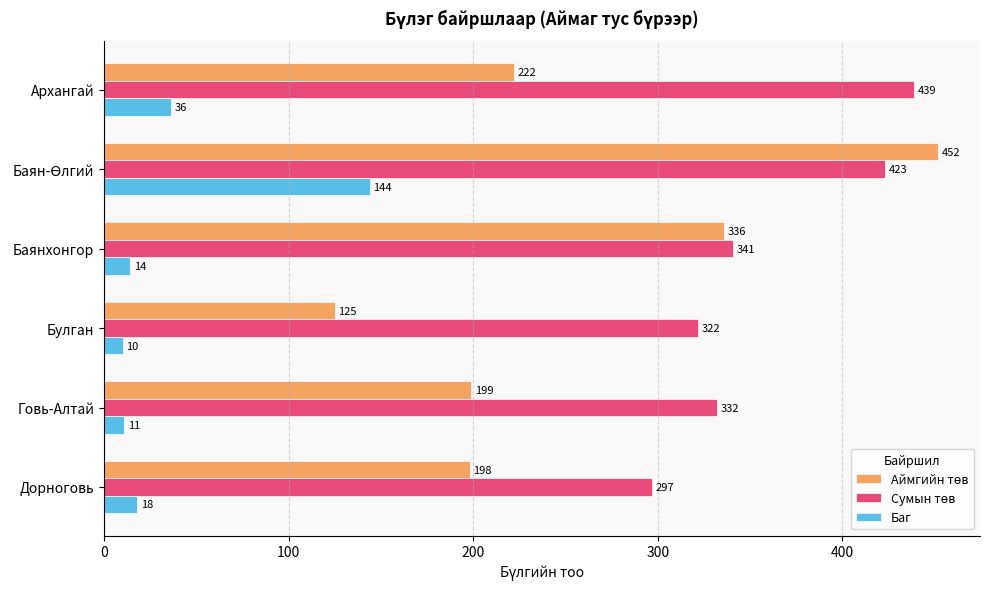

What is the maximum value shown in the chart?

452